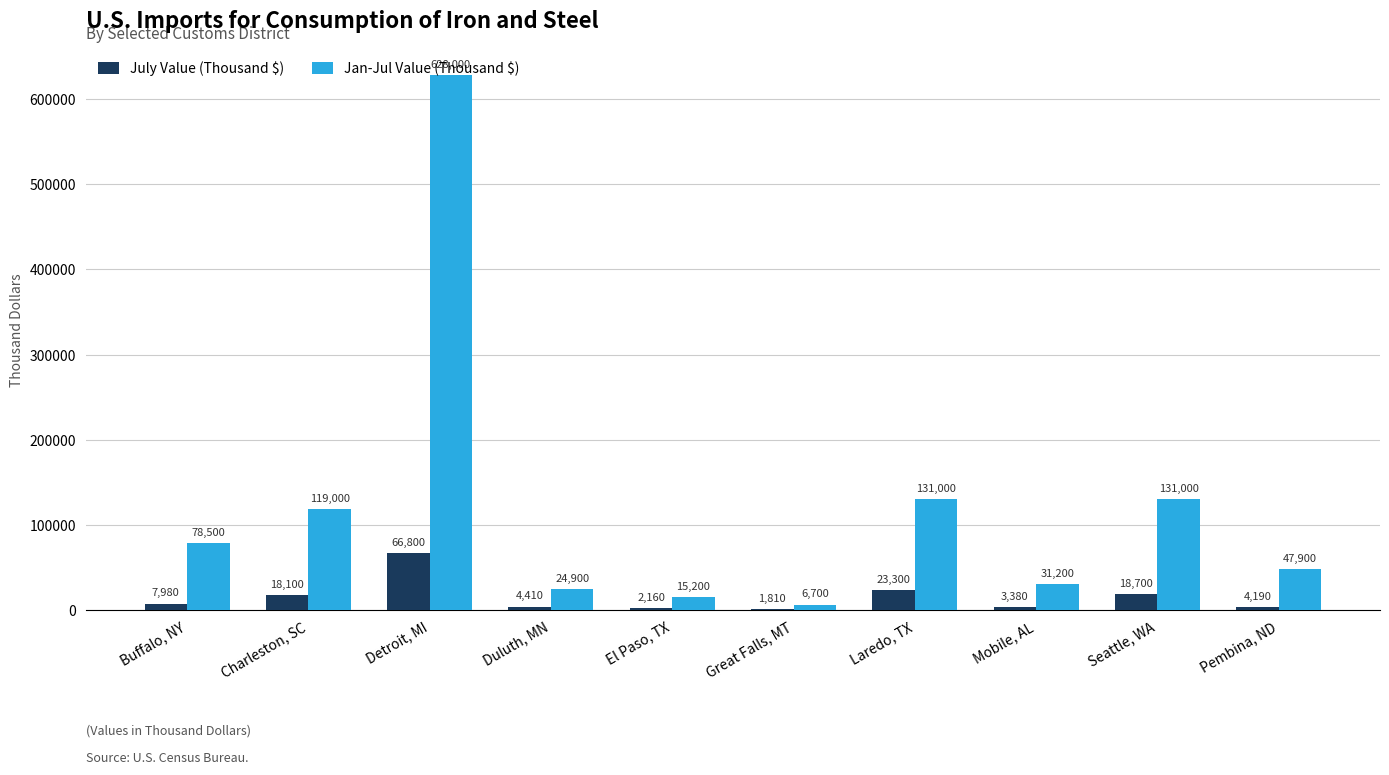

The Jan-Jul Value (Thousand $) series shows 131000 at Laredo, TX. True or false?

True